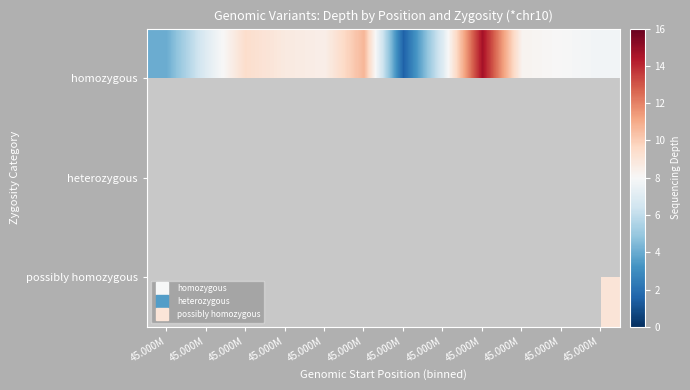

Is the value of homozygous at 45.000M greater than the value of possibly homozygous at 45.000M?

No